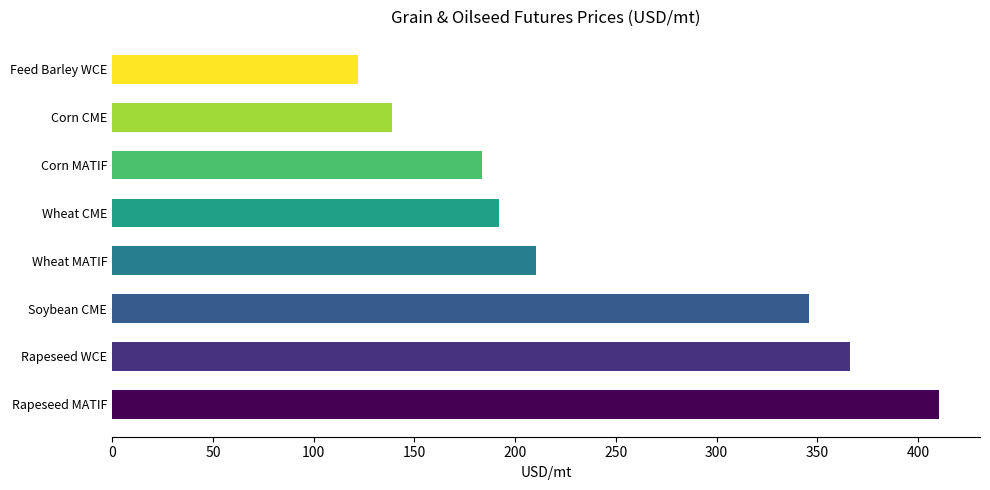

True or false: the data shows 718.2 at Rapeseed MATIF.

False